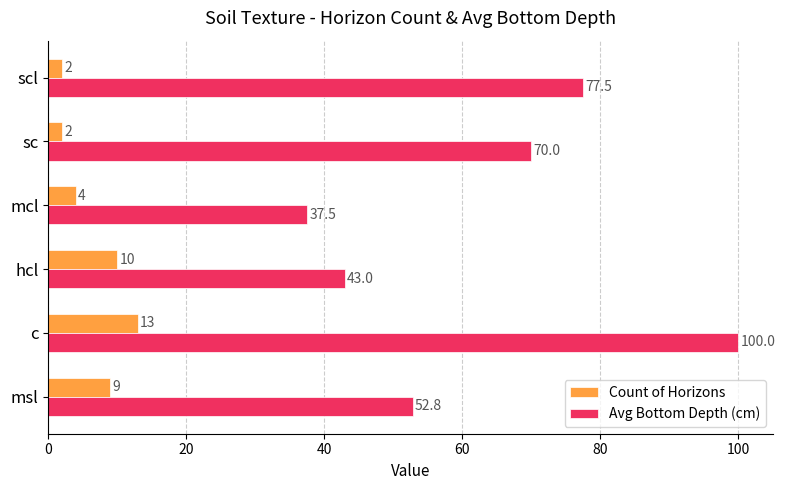

True or false: Avg Bottom Depth (cm) has a value of 27.8 at hcl.

False